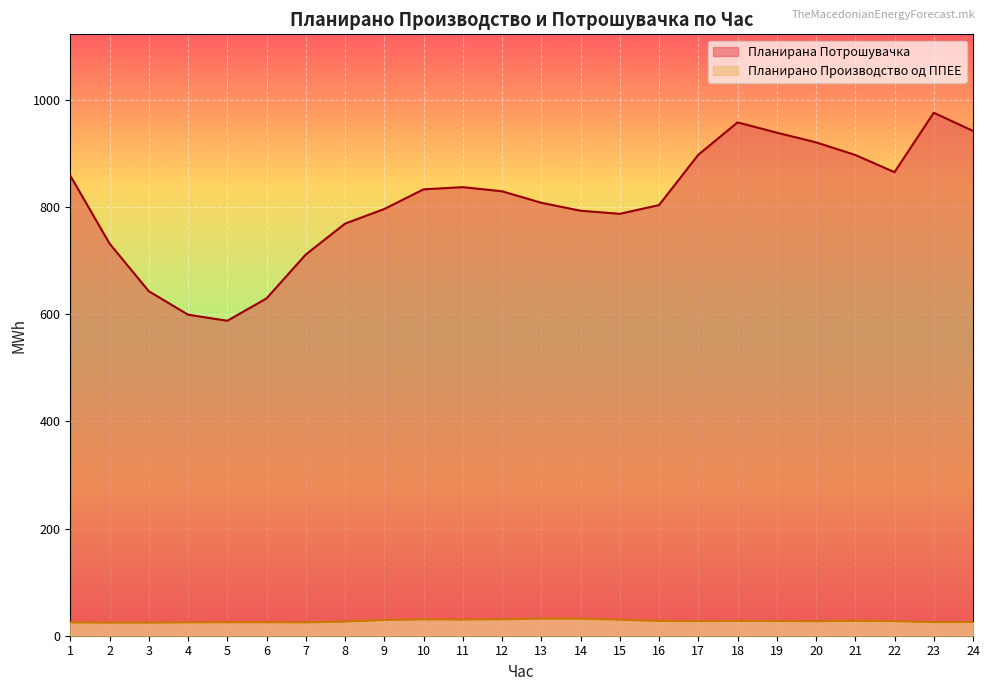

Reading right to left, extract all data points from this chart.

Планирано Производство од ППЕЕ: 25.5	25.4	27.2	27.9	27.0	27.4	27.5	27.2	27.5	29.8	31.8	32.0	30.6	30.1	30.4	29.4	26.4	24.9	25.1	25.1	24.8	24.4	24.3	24.7
Планирана Потрошувачка: 942.3	976.2	865.3	897.4	921.0	939.1	958.2	897.7	803.9	787.5	793.3	808.2	829.6	837.4	833.2	796.5	769.2	711.6	629.6	587.9	599.3	643.1	732.1	858.8